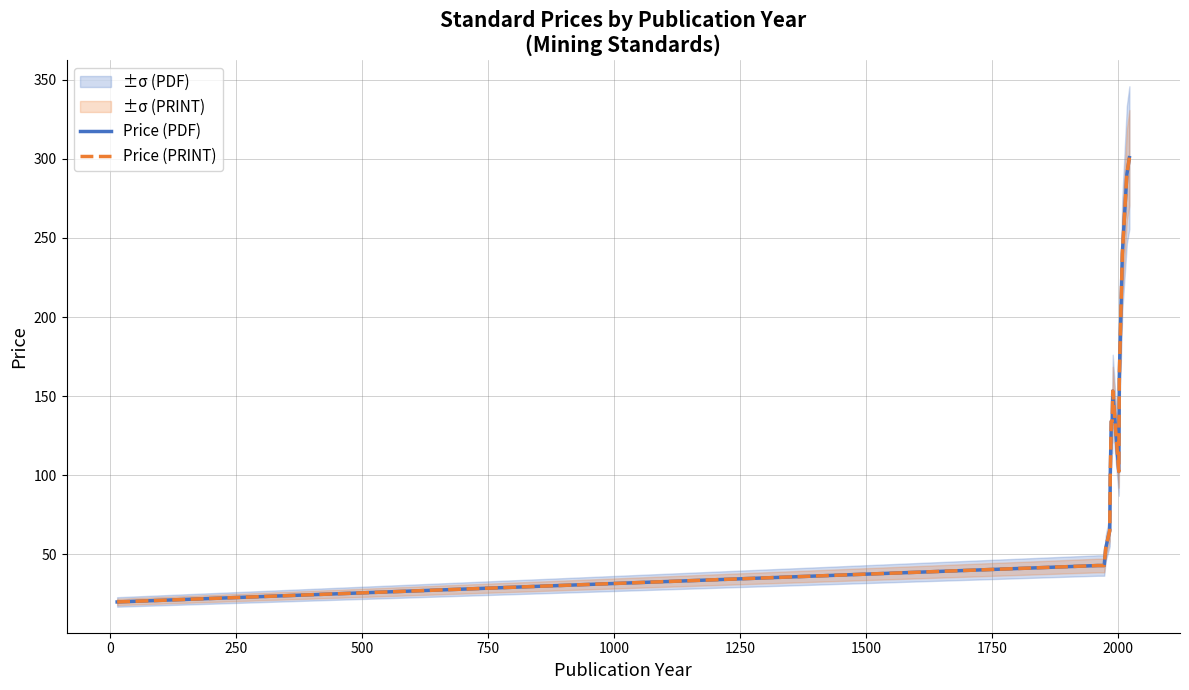

What is the label of the 13th point from the right?

500